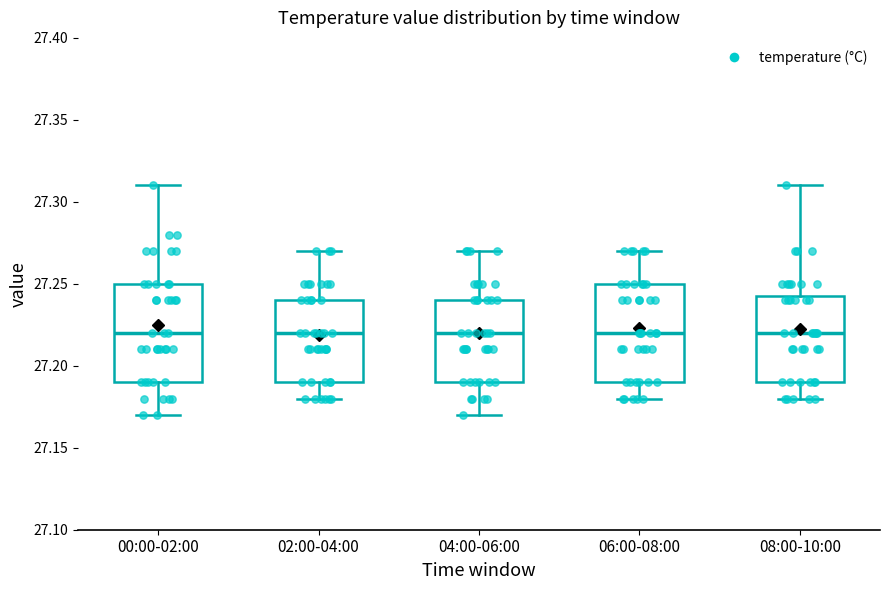

Where does the median line of the box for 06:00-08:00 sit on the y-axis? The values are not printed on the chart, so give them approximately, as read against the axis.

27.220